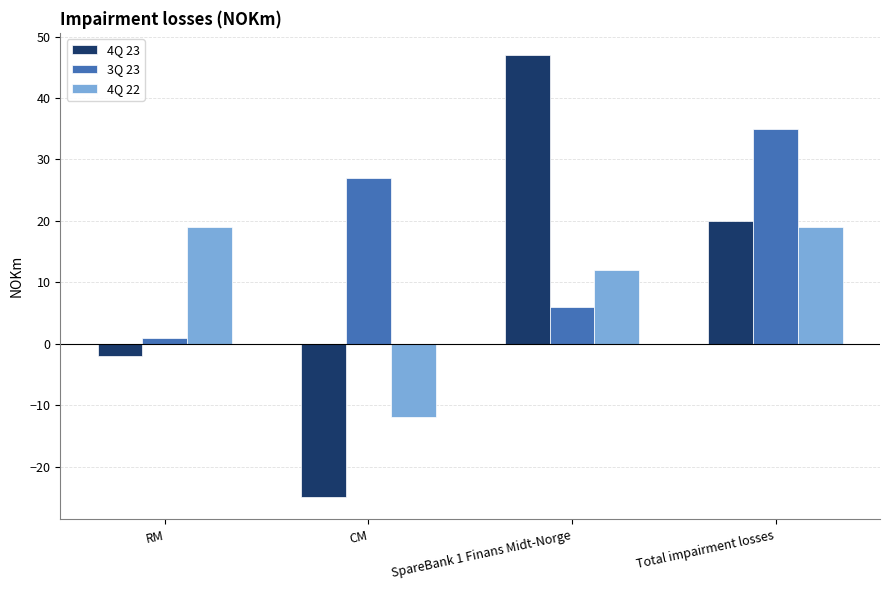

Reading right to left, what are all the values shown in this chart?

4Q 23: Total impairment losses=20	SpareBank 1 Finans Midt-Norge=47	CM=-25	RM=-2
3Q 23: Total impairment losses=35	SpareBank 1 Finans Midt-Norge=6	CM=27	RM=1
4Q 22: Total impairment losses=19	SpareBank 1 Finans Midt-Norge=12	CM=-12	RM=19